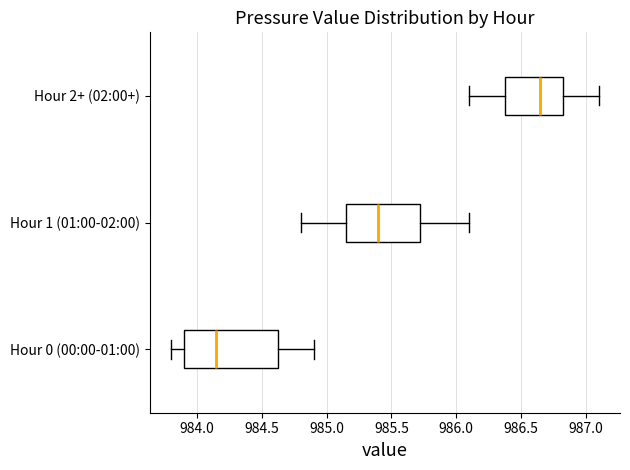

Reading bottom to top, transcribe this box plot: for each box, give where its median line is, the range the box spans, and where its two whiskers end, as read against the x-axis. The values are not printed on the chart, so give them approximately, as read against the axis.

Hour 0 (00:00-01:00): median 984.15, box 983.90 to 984.65, whiskers 983.80 to 984.90
Hour 1 (01:00-02:00): median 985.40, box 985.15 to 985.75, whiskers 984.80 to 986.10
Hour 2+ (02:00+): median 986.65, box 986.40 to 986.85, whiskers 986.10 to 987.10